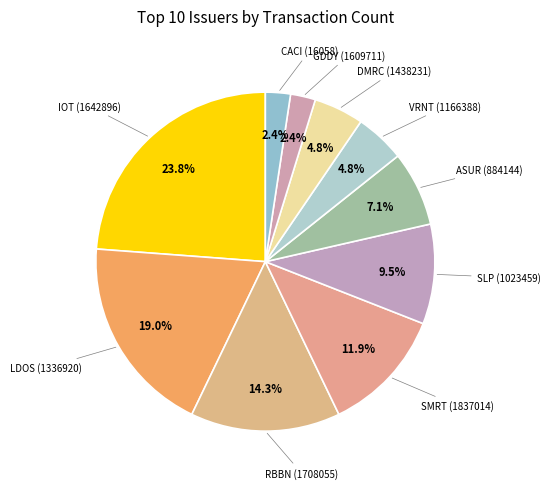

Which category has the biggest portion of the pie?

IOT (1642896)